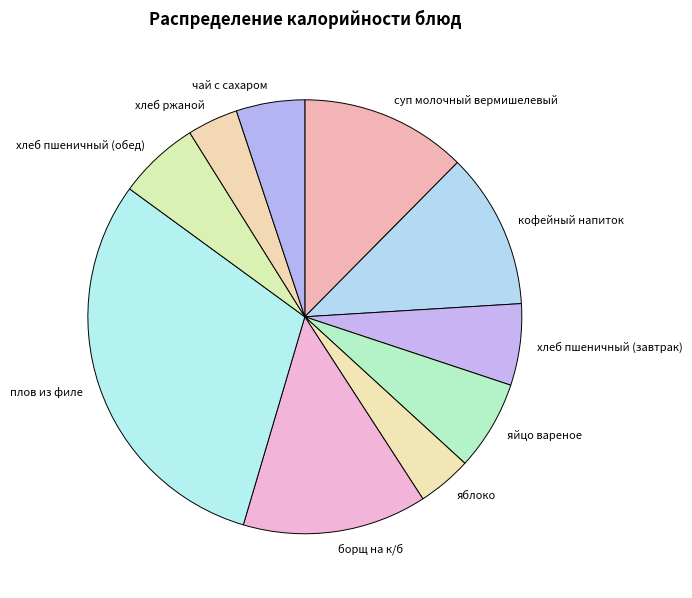

True or false: хлеб пшеничный (обед) accounts for 6% of the total.

True